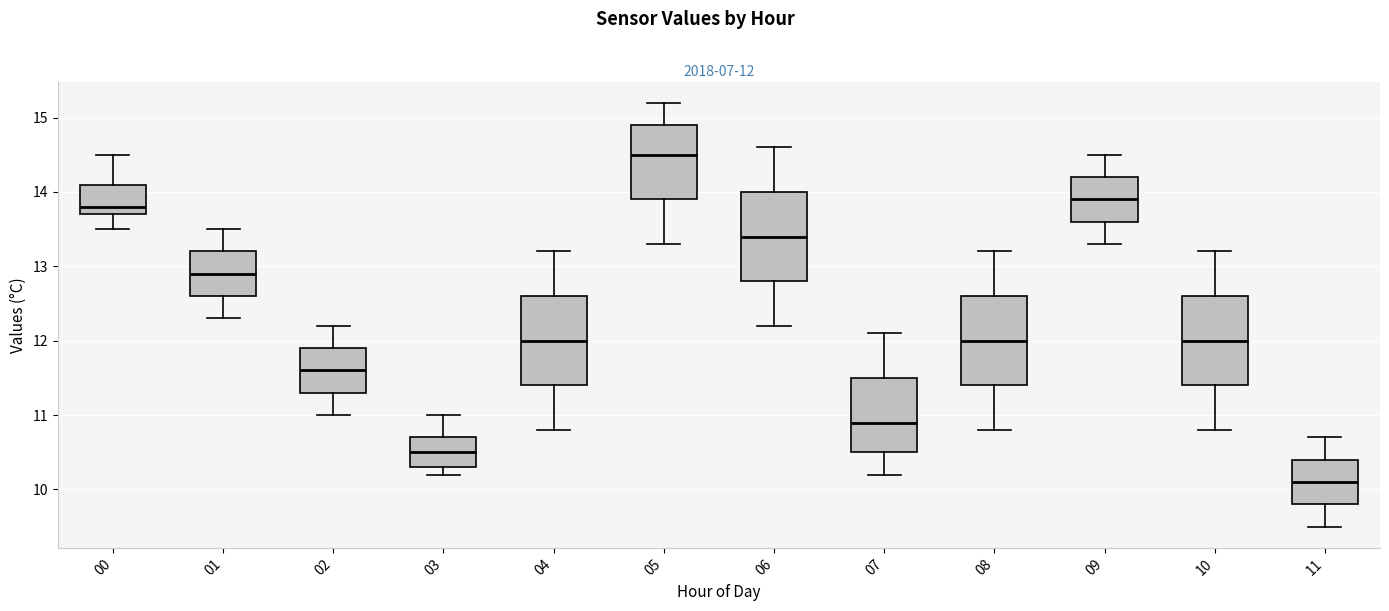

Which box's median line is the highest?

05